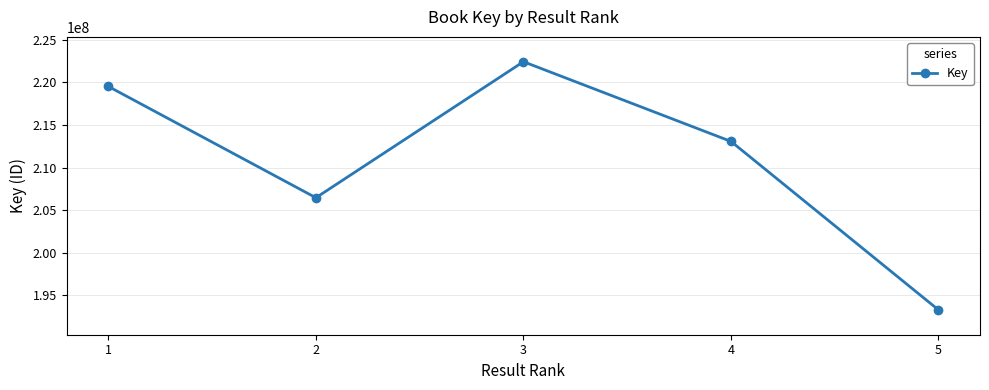

How many data points does each series have?

5